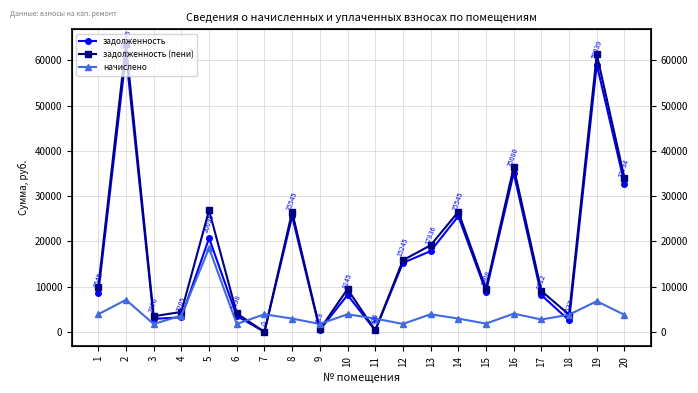

How many interior local peaks does the задолженность (пени) series have?

7